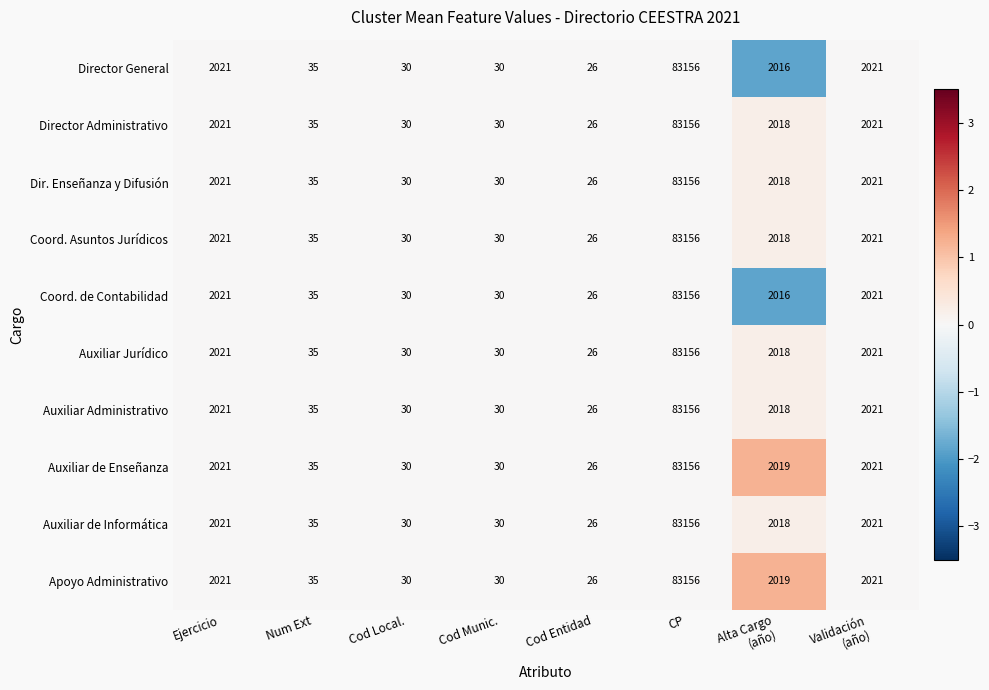

The Auxiliar de Informática series shows 30 at Cod Munic.. True or false?

True